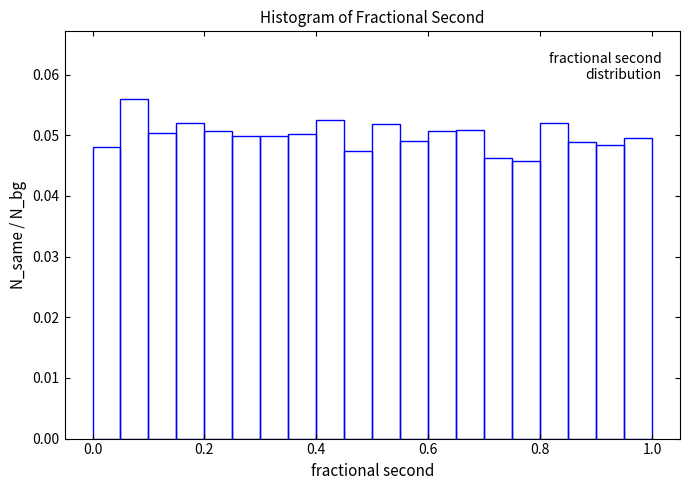

Read against the x-axis, roughly where is the centre of the tallest bar?

0.08